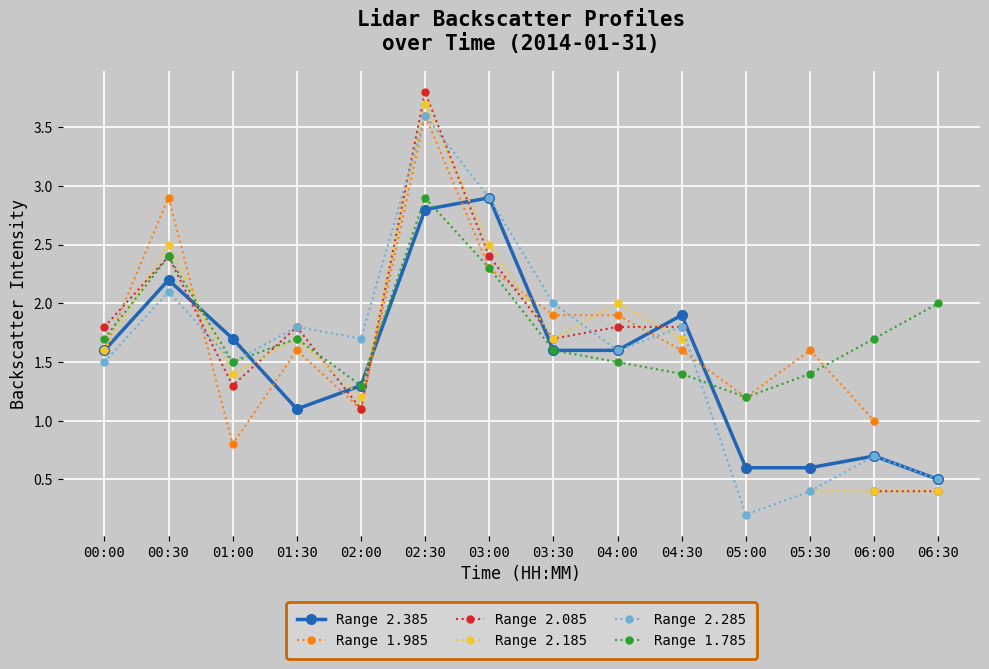

How many values in Range 2.185 are above zero?

13